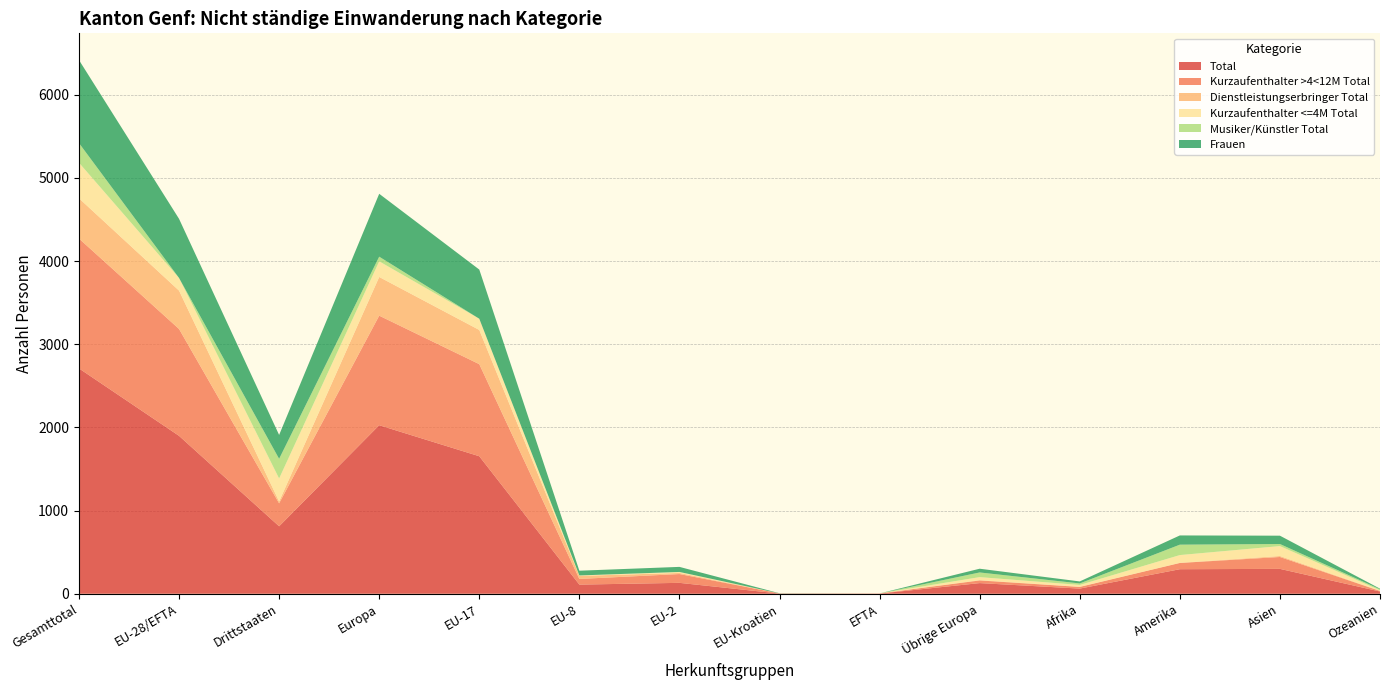

Reading left to right, what are all the values shown in this chart?

Total: 2709	1898	811	2026	1653	110	131	2	2	128	62	295	299	27
Kurzaufenthalter >4<12M Total: 1561	1285	276	1317	1107	68	106	2	2	32	20	75	143	6
Dienstleistungserbringer Total: 484	461	23	465	411	37	13	0	0	4	2	2	12	3
Kurzaufenthalter <=4M Total: 428	152	276	188	135	5	12	0	0	36	22	93	119	6
Musiker/Künstler Total: 236	0	236	56	0	0	0	0	0	56	18	125	25	12
Frauen: 998	711	287	756	591	57	61	2	0	45	24	111	100	7